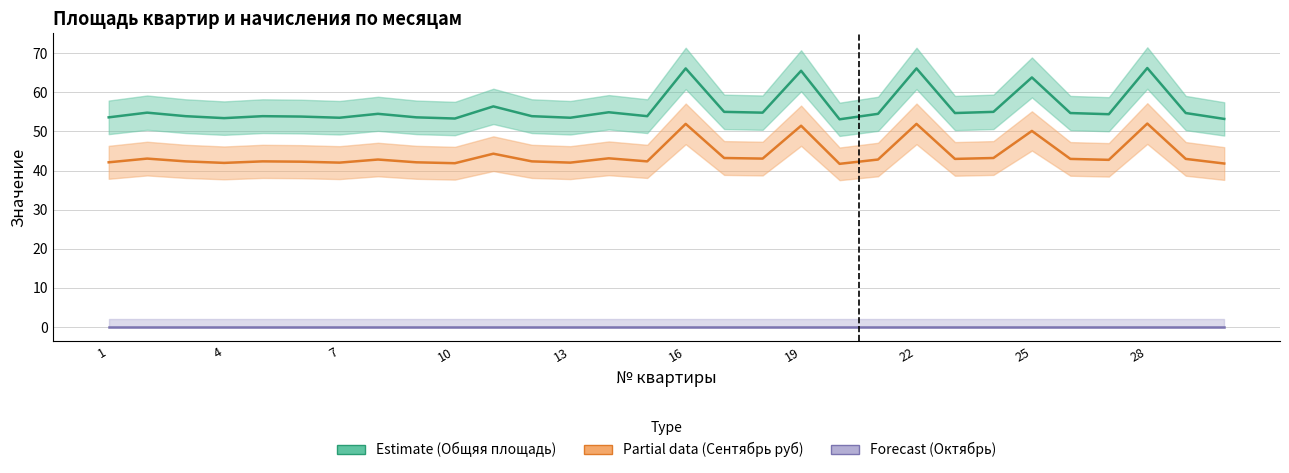

Is it true that Общяя площадь equals 54.4 at 26?

True